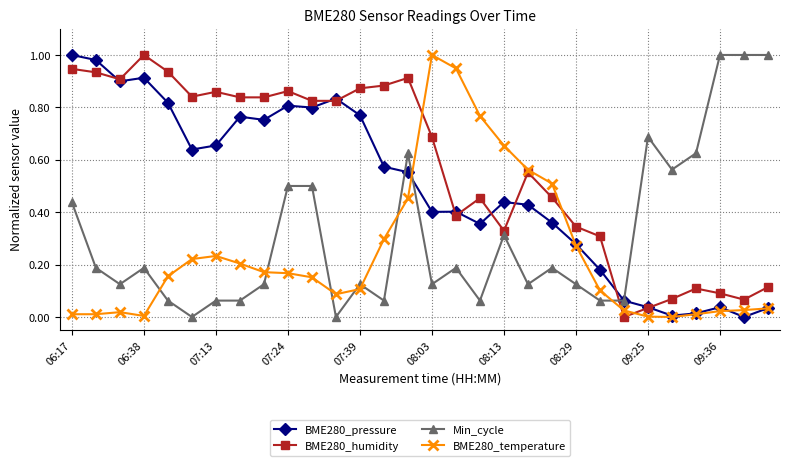

Rank the series by their average value, from highest to lowest.

BME280_humidity, BME280_pressure, Min_cycle, BME280_temperature